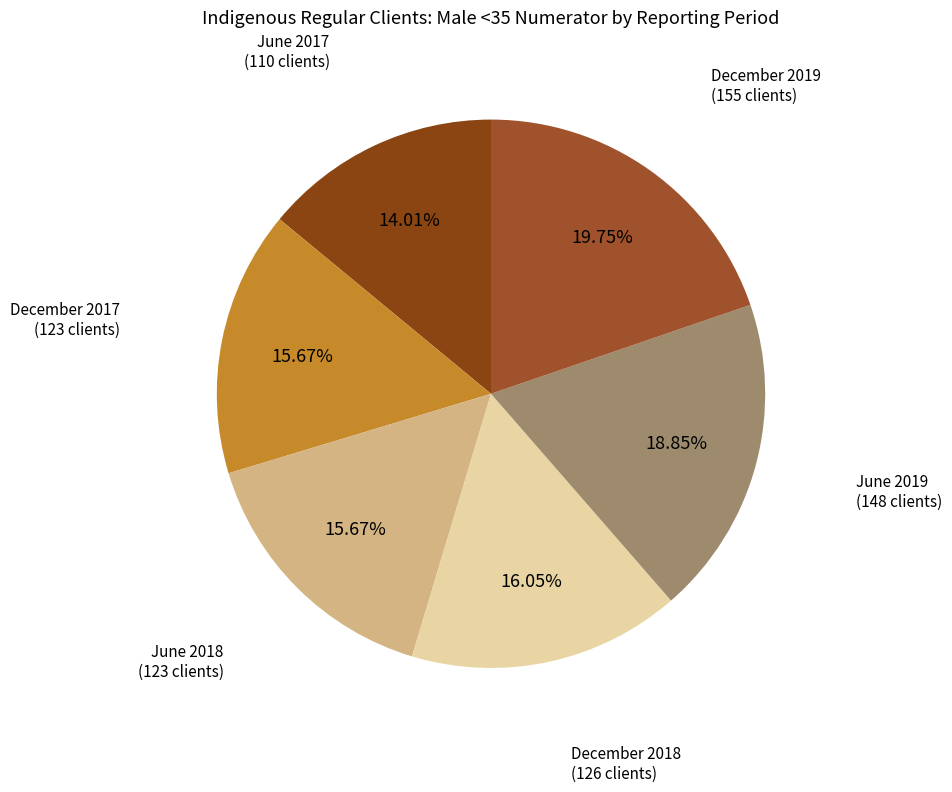

How many segments does this pie chart have?

6